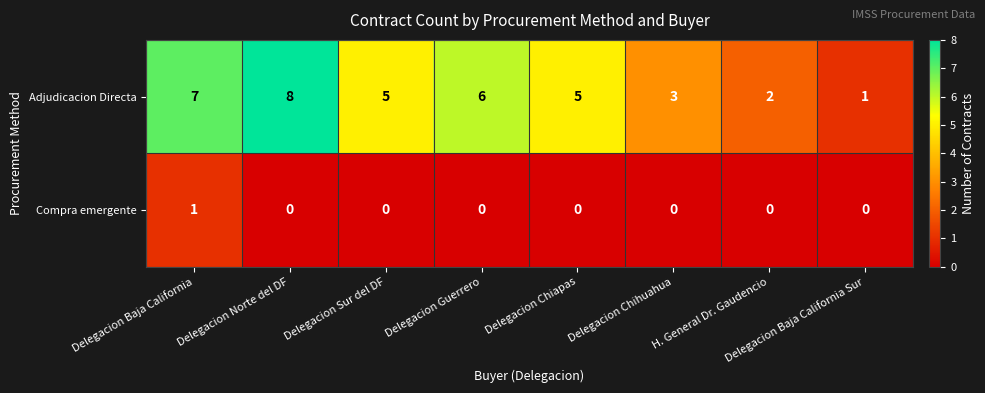

Which category has the lowest value in the Adjudicacion Directa series?

Delegacion Baja California Sur